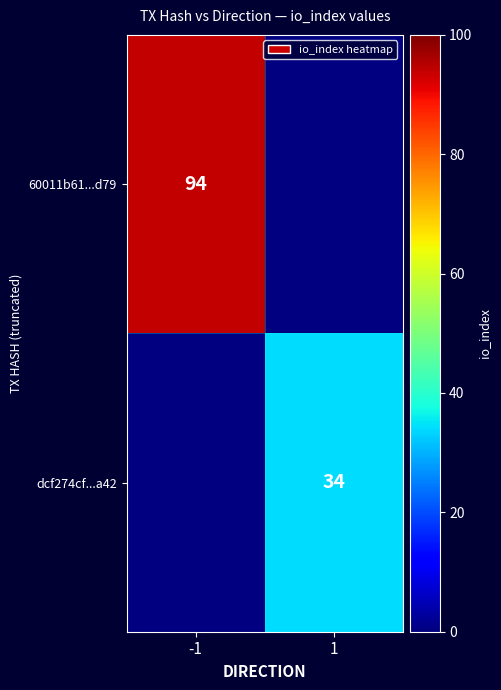

The dcf274cf...a42 series shows 34 at 1. True or false?

True